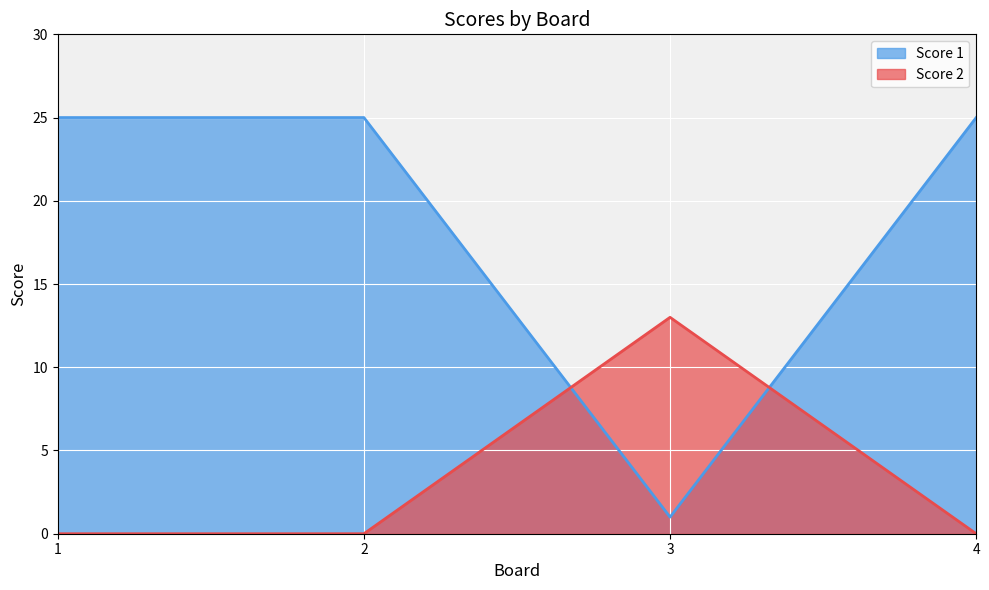

Which series ends up on top after the final intersection of Score 1 and Score 2?

Score 1